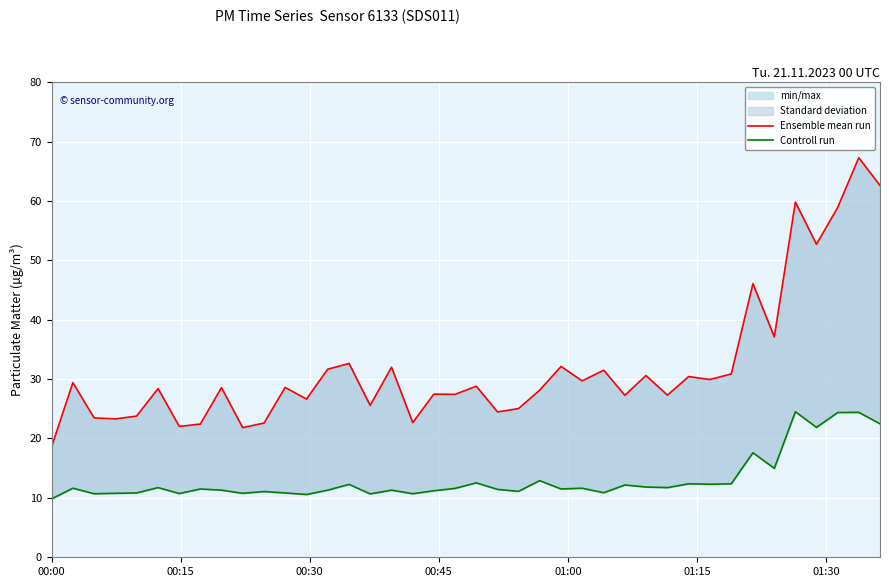

Is the value of Controll run at 35 greater than the value of Ensemble mean run at 34?

No